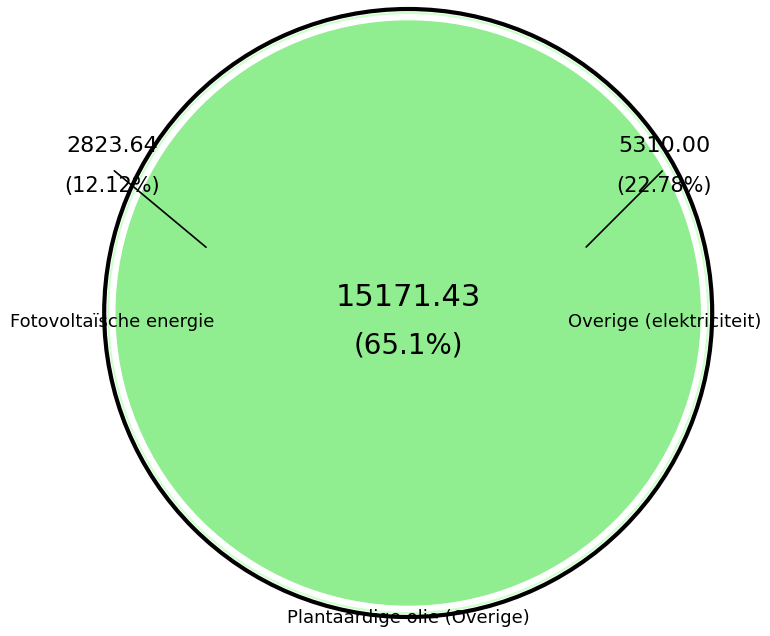

To the nearest percent, what portion does Plantaardige olie (Overige) represent?

65%